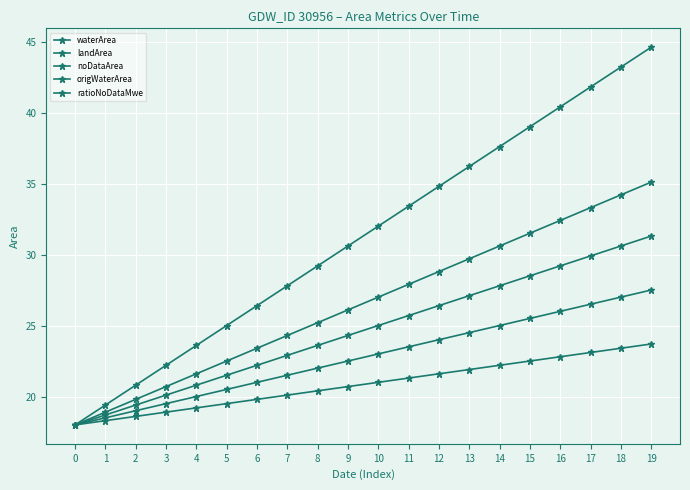

Reading left to right, transcribe all the data shown in this chart.

waterArea: 0=18.0	1=19.4	2=20.8	3=22.2	4=23.6	5=25.0	6=26.4	7=27.8	8=29.2	9=30.6	10=32.0	11=33.4	12=34.8	13=36.2	14=37.6	15=39.0	16=40.4	17=41.8	18=43.2	19=44.6
landArea: 0=18.0	1=18.5	2=19.0	3=19.5	4=20.0	5=20.5	6=21.0	7=21.5	8=22.0	9=22.5	10=23.0	11=23.5	12=24.0	13=24.5	14=25.0	15=25.5	16=26.0	17=26.5	18=27.0	19=27.5
noDataArea: 0=18.0	1=18.9	2=19.8	3=20.7	4=21.6	5=22.5	6=23.4	7=24.3	8=25.2	9=26.1	10=27.0	11=27.9	12=28.8	13=29.7	14=30.6	15=31.5	16=32.4	17=33.3	18=34.2	19=35.1
origWaterArea: 0=18.0	1=18.3	2=18.6	3=18.9	4=19.2	5=19.5	6=19.8	7=20.1	8=20.4	9=20.7	10=21.0	11=21.3	12=21.6	13=21.9	14=22.2	15=22.5	16=22.8	17=23.1	18=23.4	19=23.7
ratioNoDataMwe: 0=18.0	1=18.7	2=19.4	3=20.1	4=20.8	5=21.5	6=22.2	7=22.9	8=23.6	9=24.3	10=25.0	11=25.7	12=26.4	13=27.1	14=27.8	15=28.5	16=29.2	17=29.9	18=30.6	19=31.3